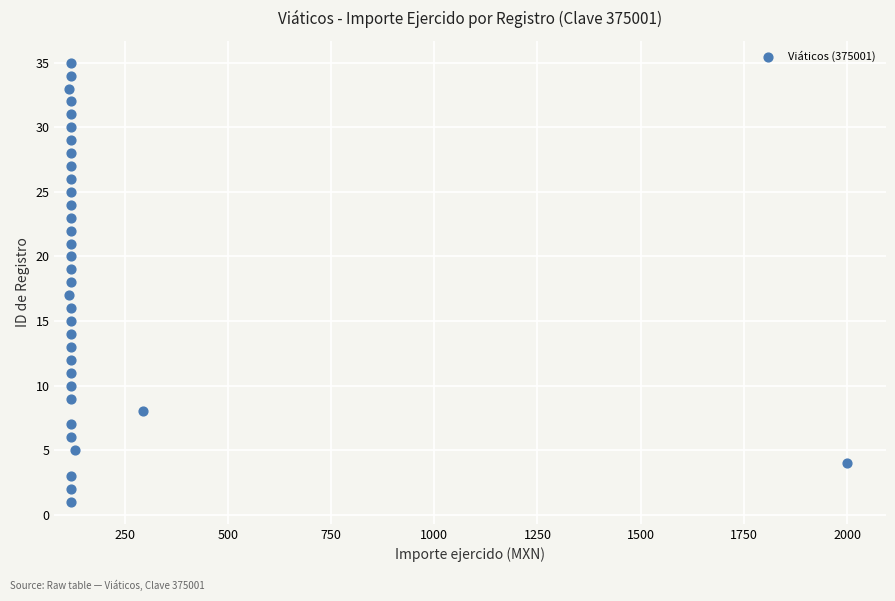

What is the range of Y values (max minus min)?

34